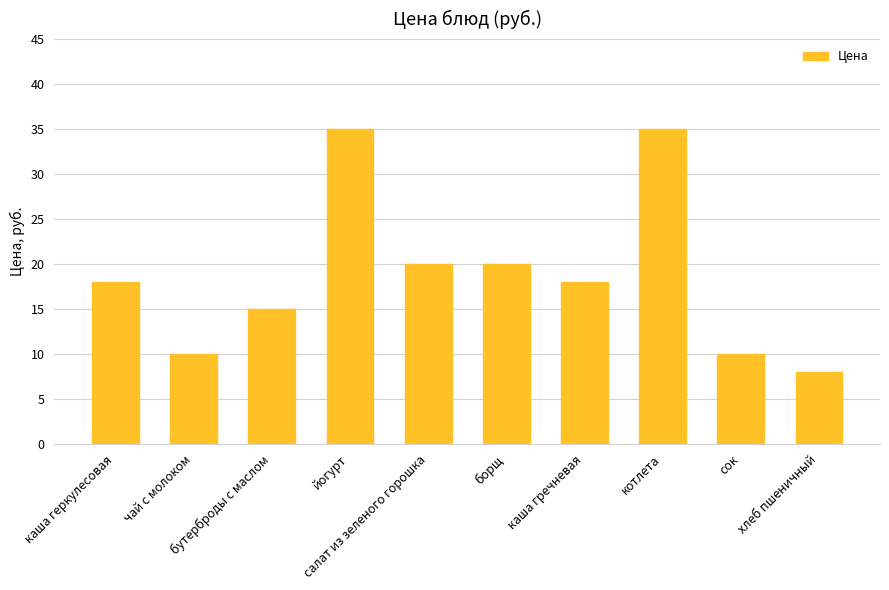

What is the value of the 7th bar from the left?

18